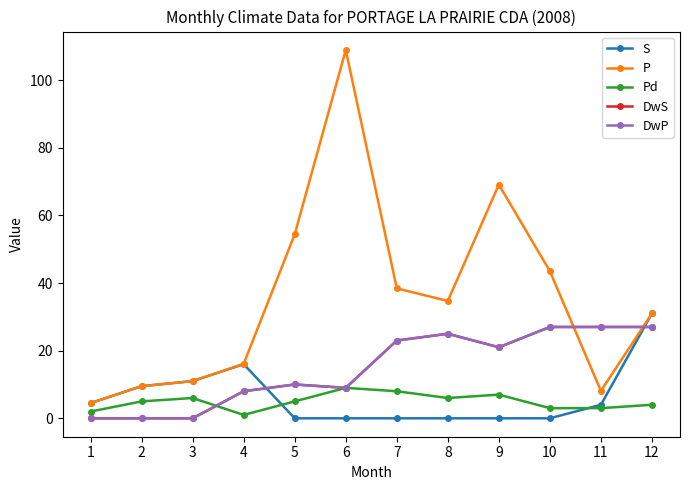

What is the difference between the S values at 11 and 8?

4.0